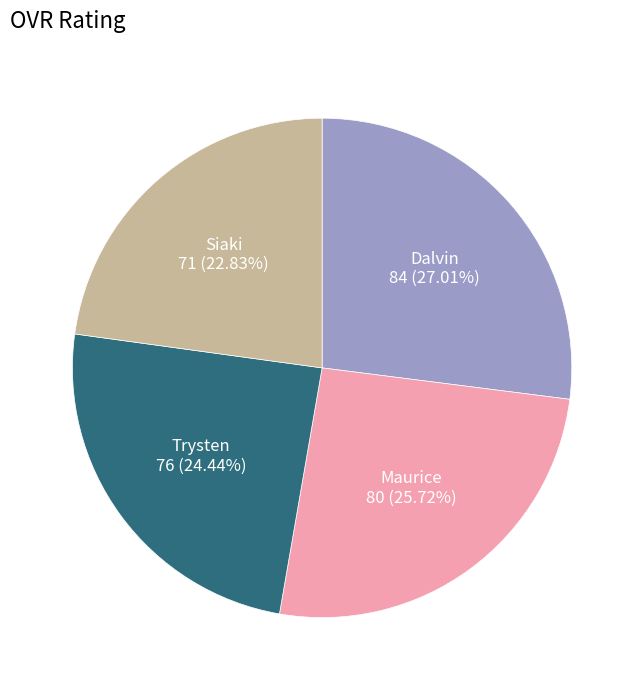

What is the largest slice in the pie chart?

Dalvin